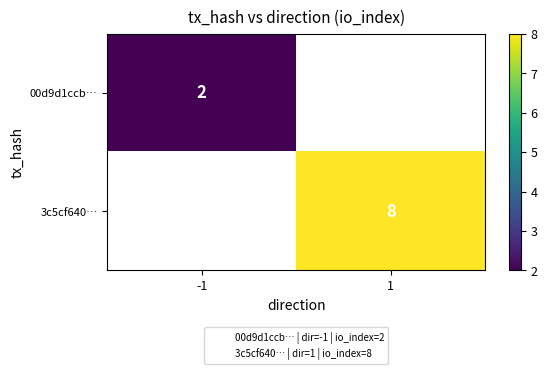

True or false: 3c5cf640… has a value of 3 at 1.

False